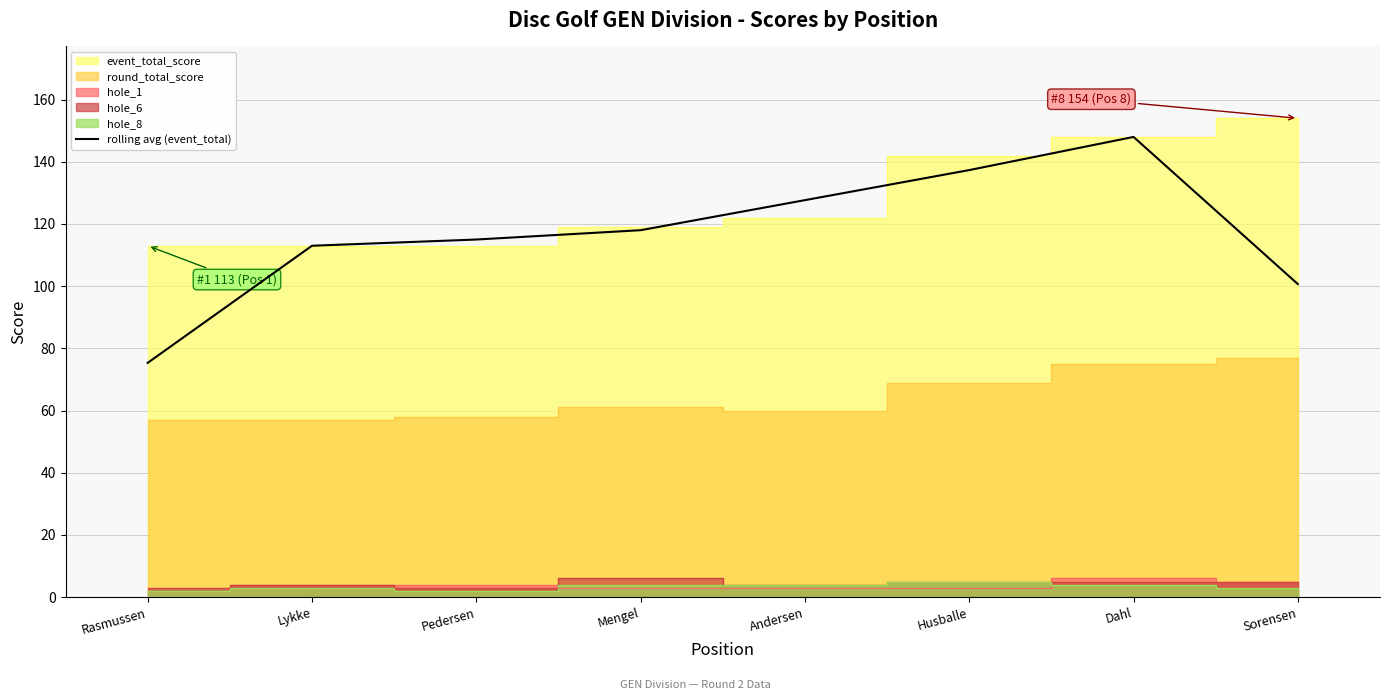

What is the highest value of the rolling avg (event_total) series?

148.0